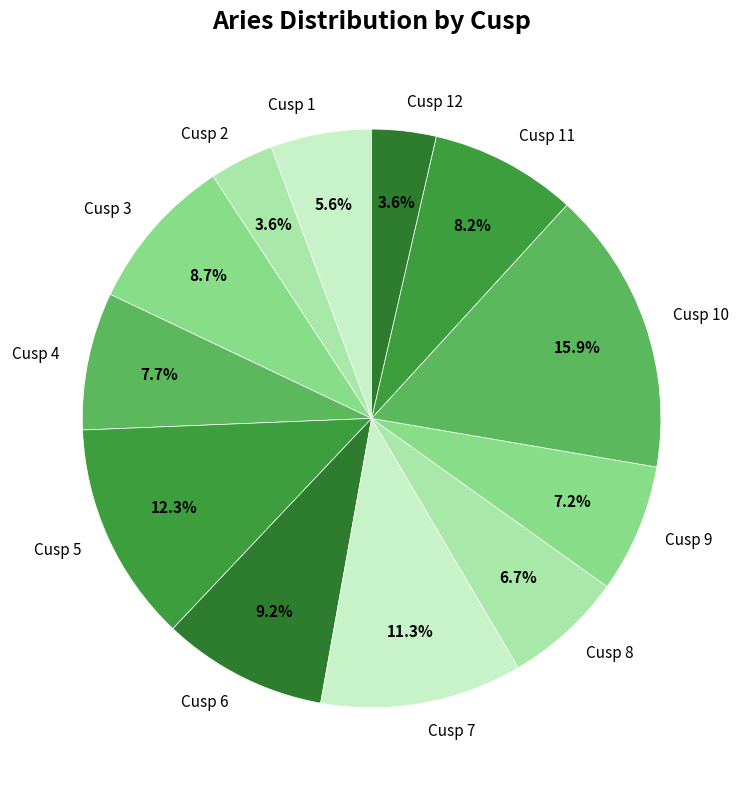

To the nearest percent, what portion does Cusp 3 represent?

9%